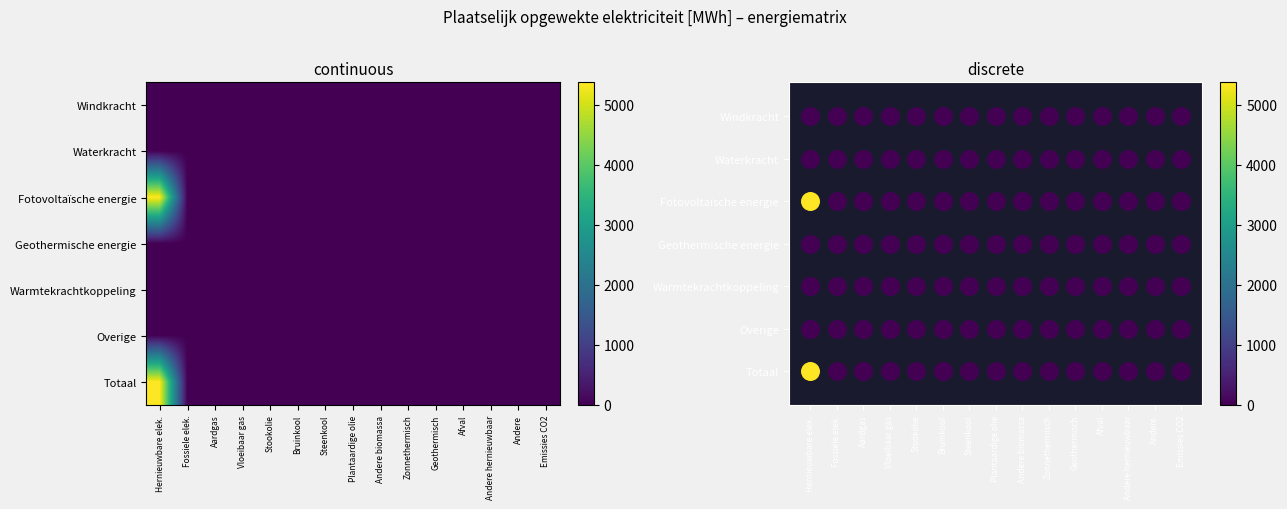

Is it true that Windkracht equals 0.0 at Hernieuwbare elek.?

True